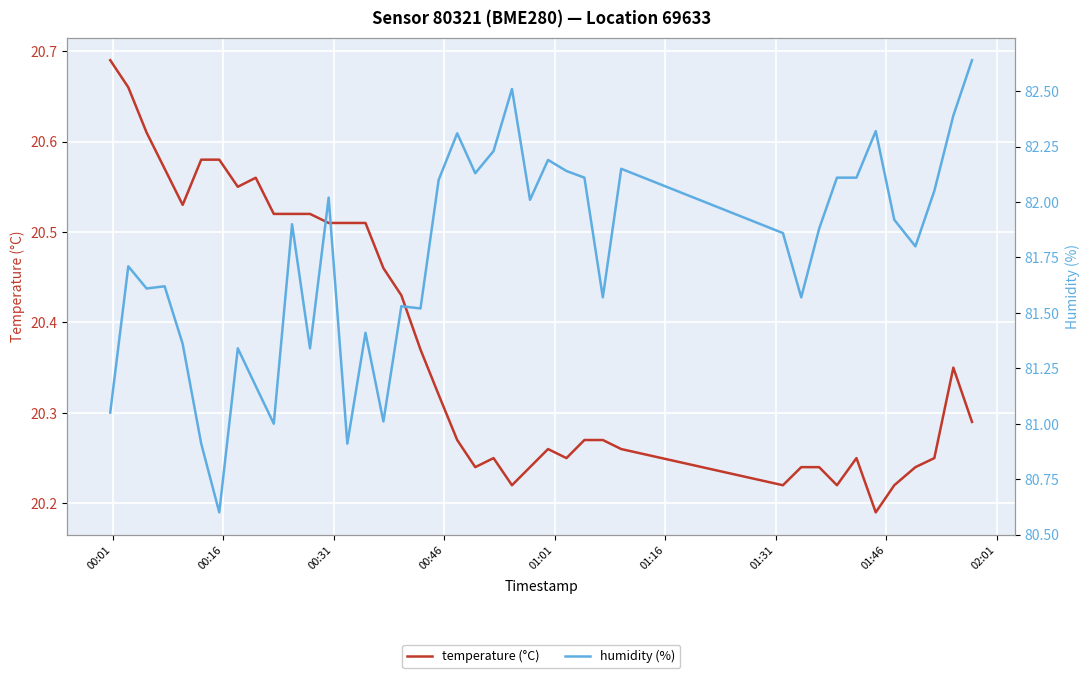

What is the lowest value of the humidity (%) series?

80.6